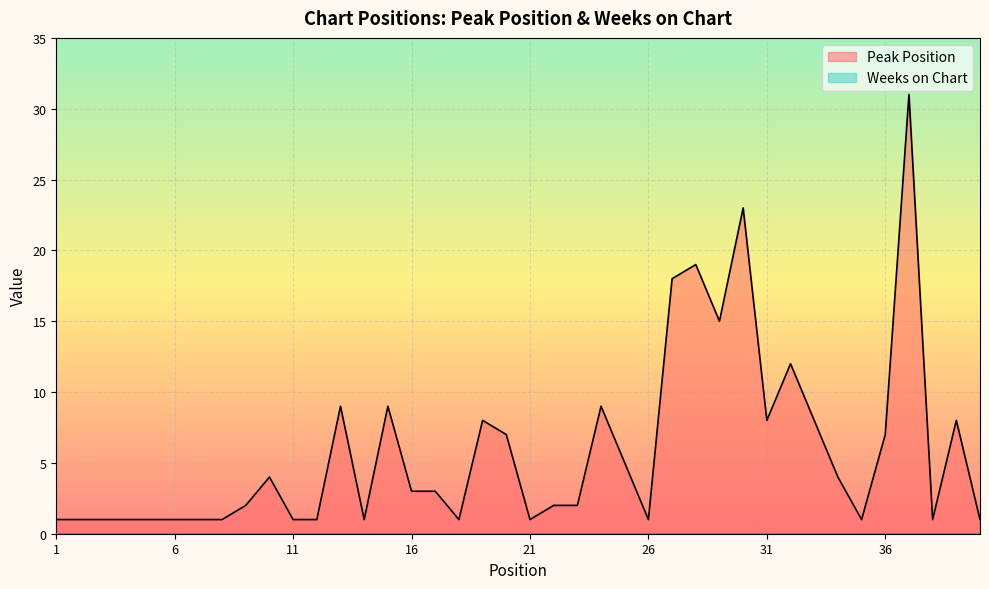

At which label does the data first exceed 3?

10